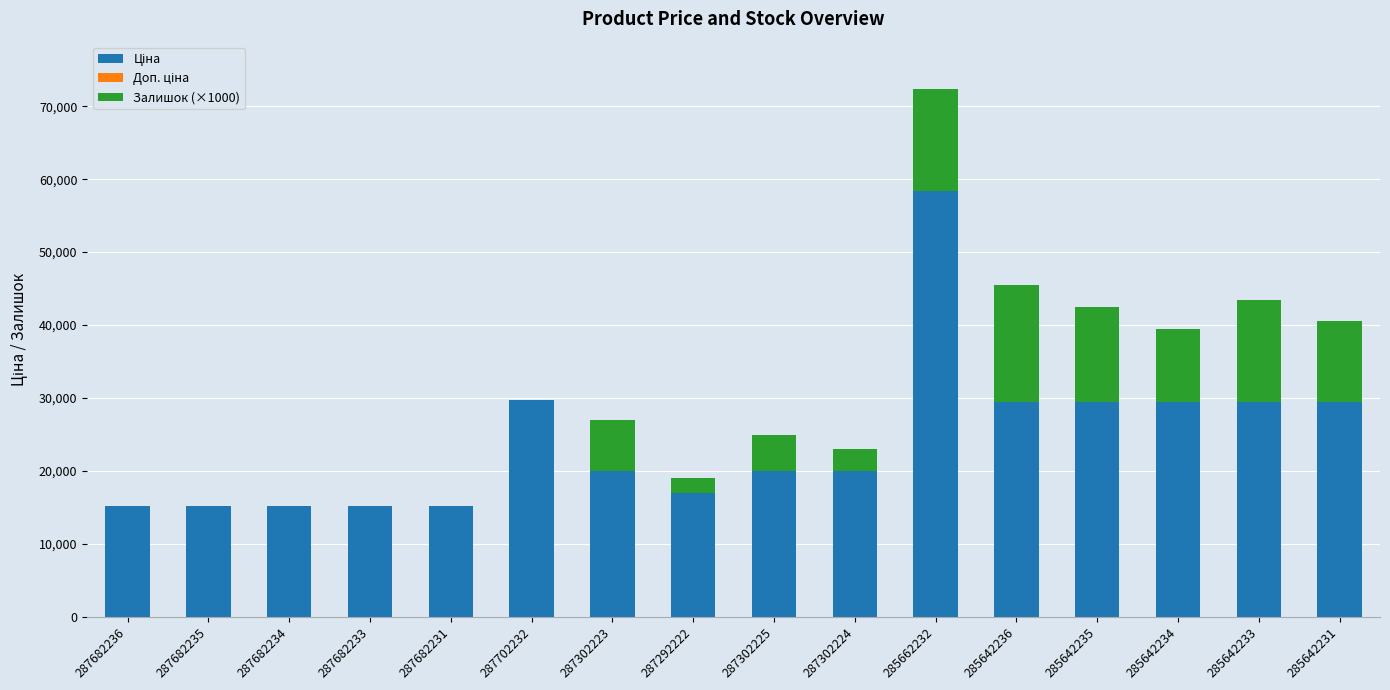

How many categories are shown in the chart?

16